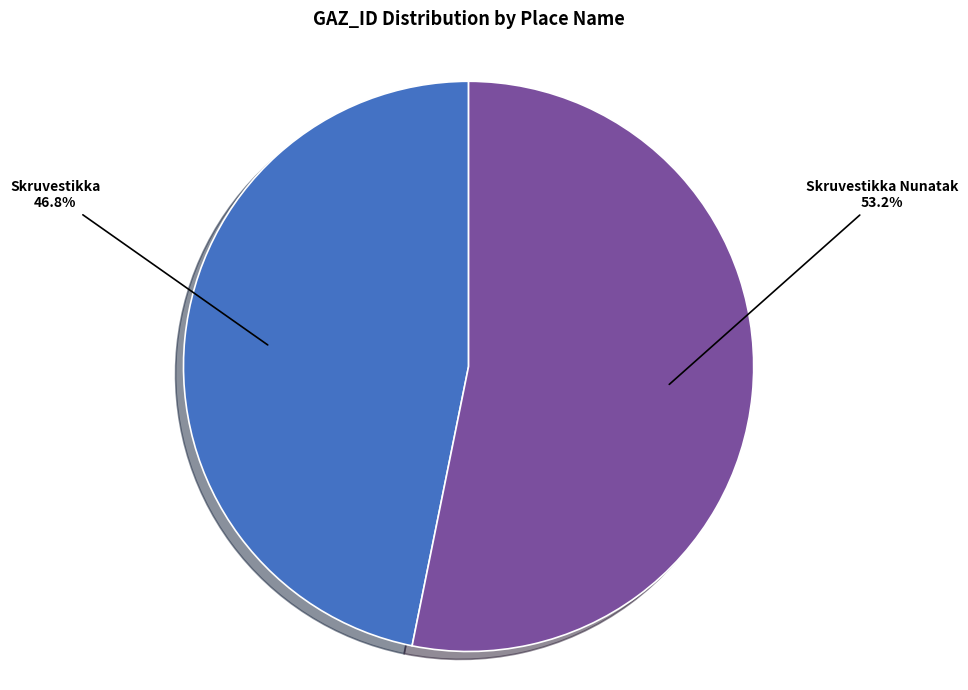

True or false: Skruvestikka accounts for 56% of the total.

False